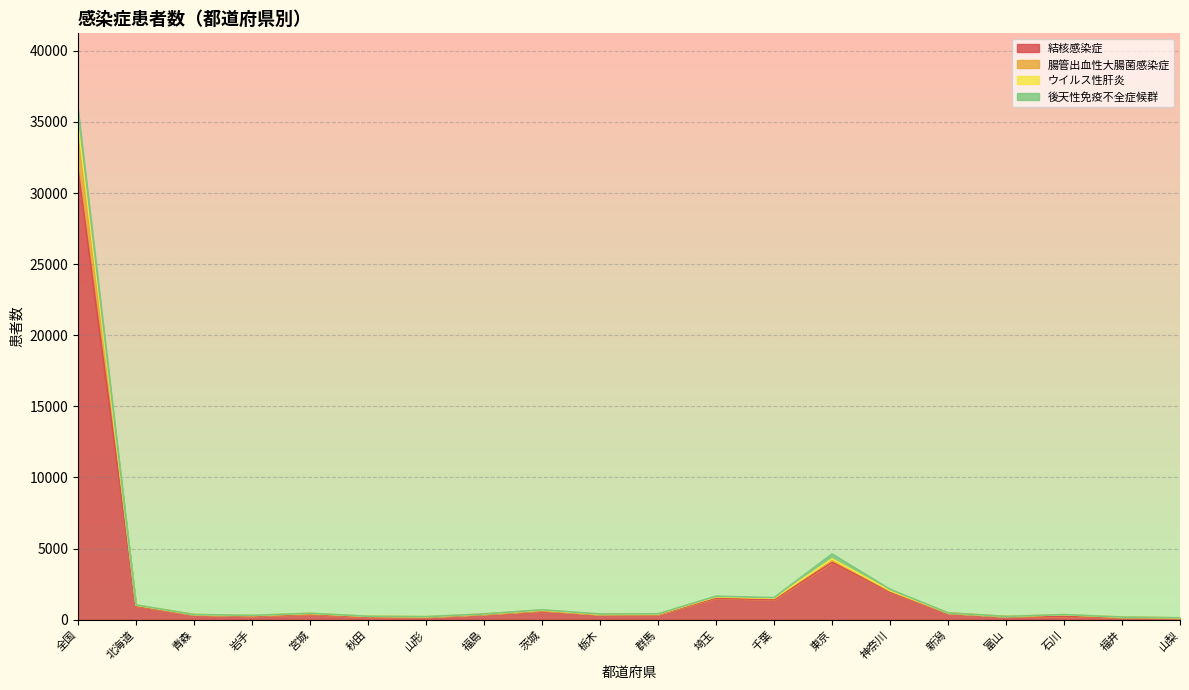

Rank the categories by ウイルス性肝炎 value from lowest to highest.

山梨, 福井, 山形, 富山, 秋田, 岩手, 石川, 青森, 栃木, 群馬, 福島, 宮城, 新潟, 茨城, 北海道, 千葉, 埼玉, 神奈川, 東京, 全国